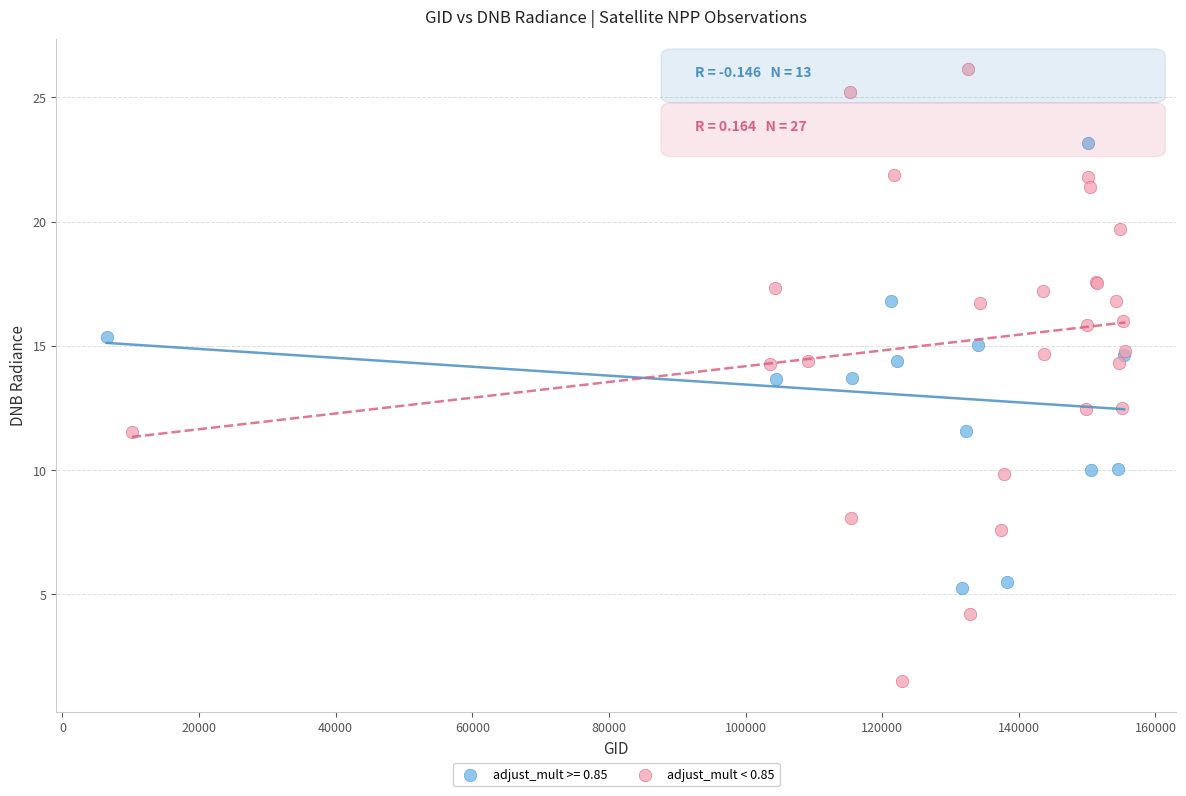

Which series contains the lowest Y value?

adjust_mult < 0.85